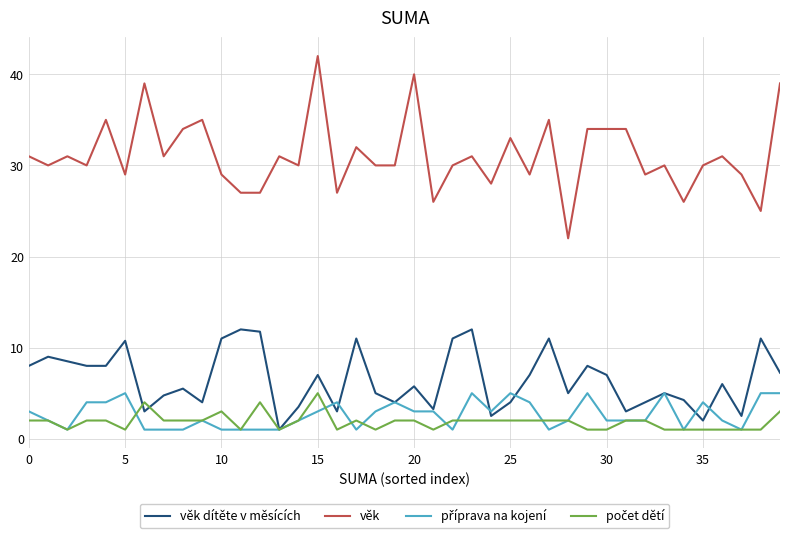

Which series has the largest range (max minus min)?

věk